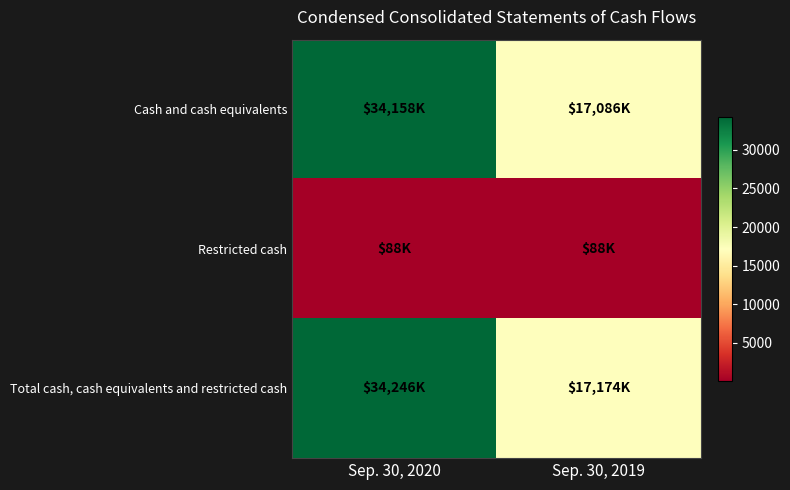

At Sep. 30, 2020, list the series in order from smallest to largest.

Restricted cash, Cash and cash equivalents, Total cash, cash equivalents and restricted cash